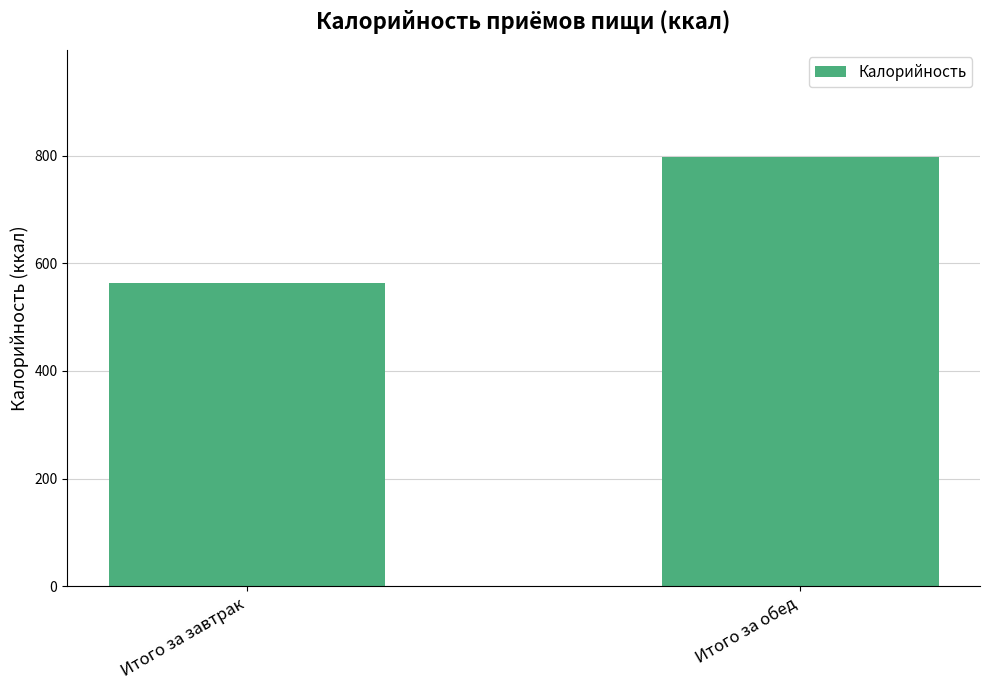

List the labels in order of value, largest first.

Итого за обед, Итого за завтрак